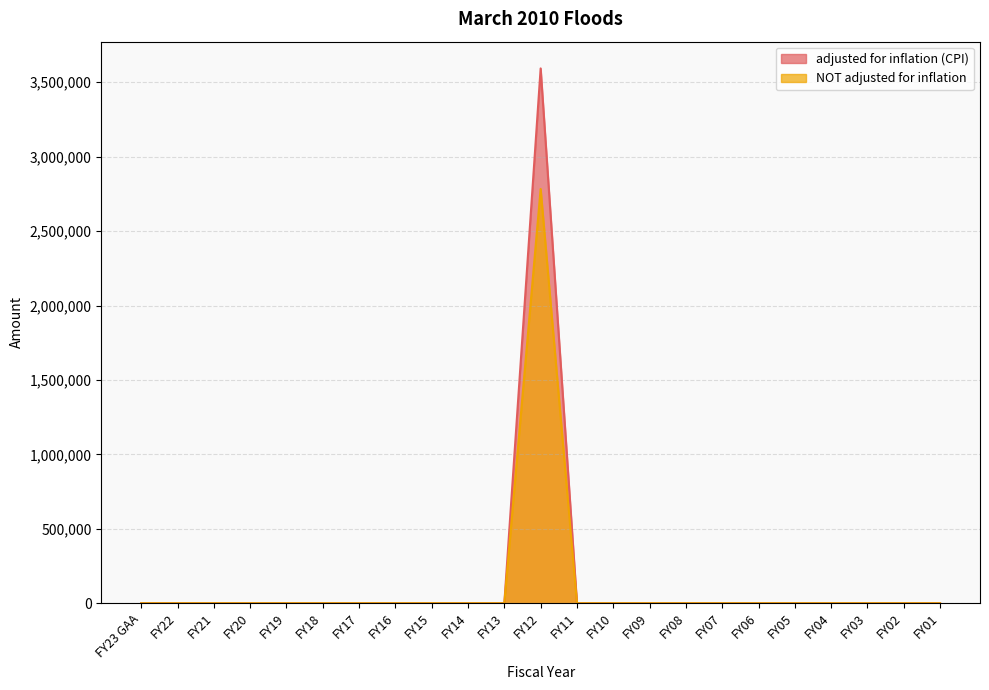

At which label does NOT adjusted for inflation reach its peak?

FY12